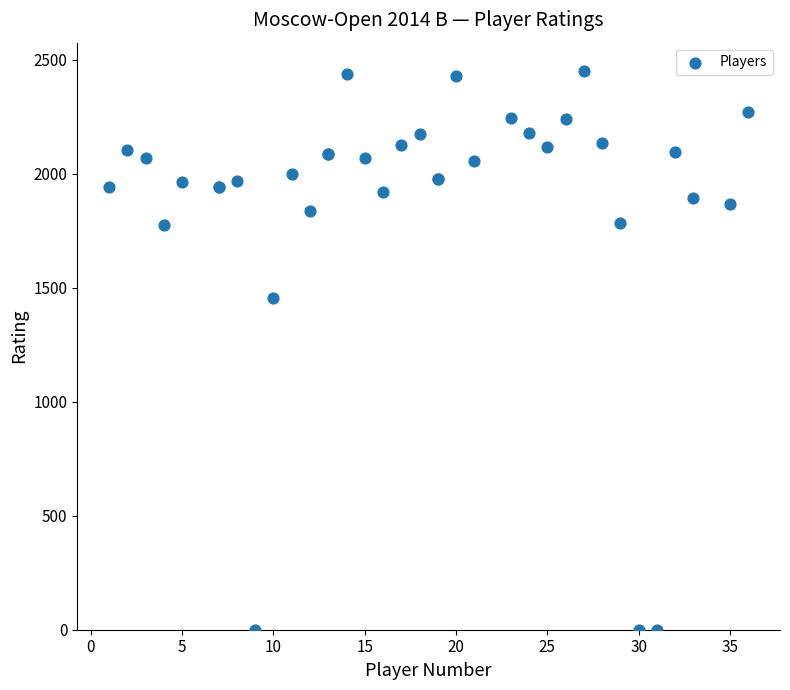

What Y value in the scatter plot is closest to 1226?

1455